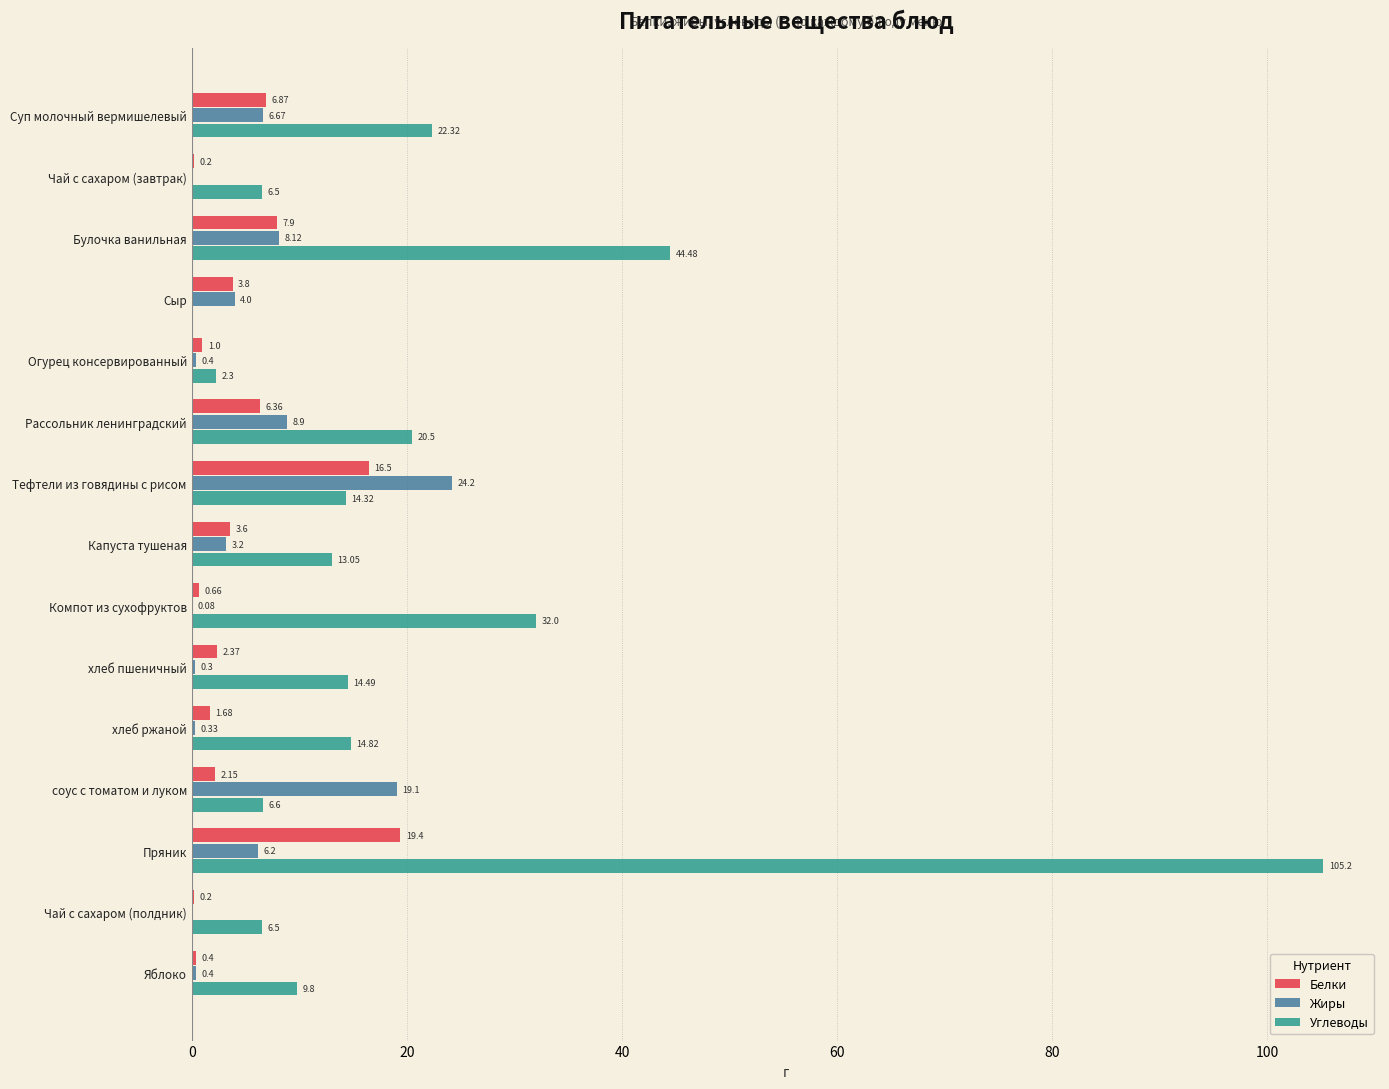

How many categories are shown in the chart?

15